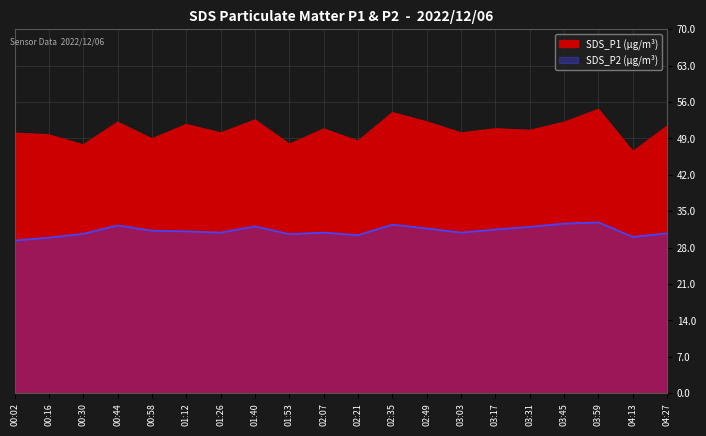

Between 03:31 and 00:16, which is larger?

03:31